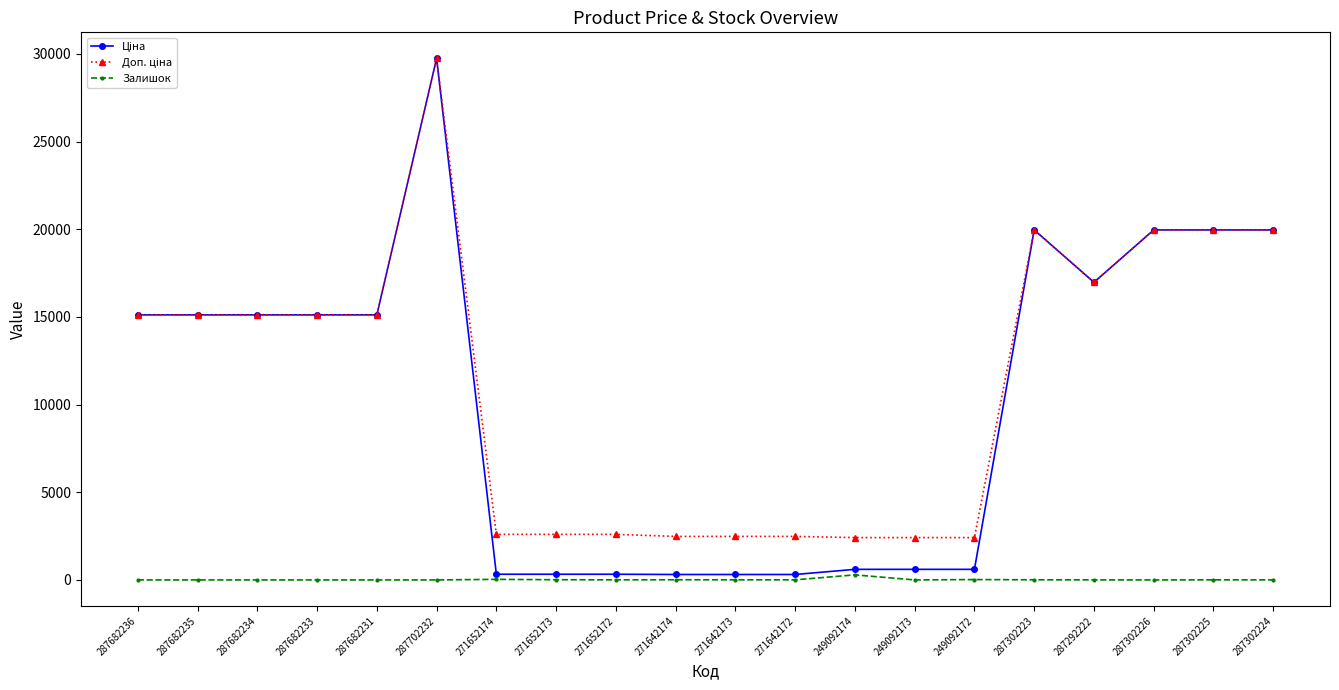

At which category does the chart reach its peak across all series?

287702232